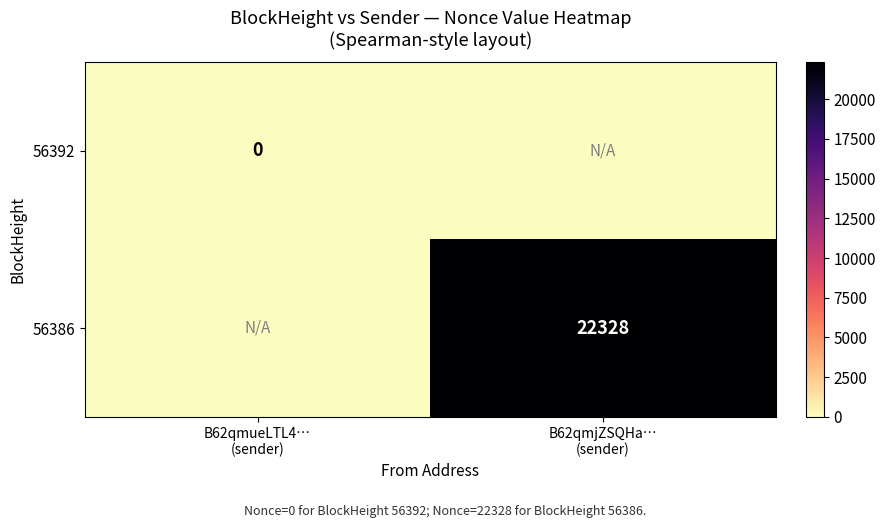

Which series has the largest range (max minus min)?

56386